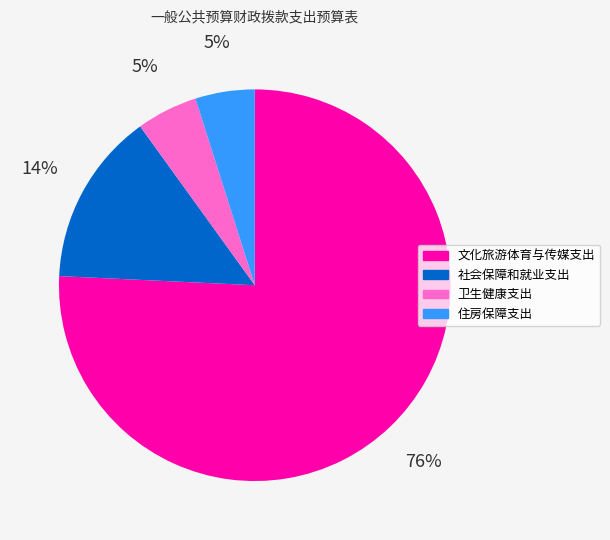

To the nearest percent, what is the difference between the 文化旅游体育与传媒支出 and 住房保障支出 slice percentages?

71%